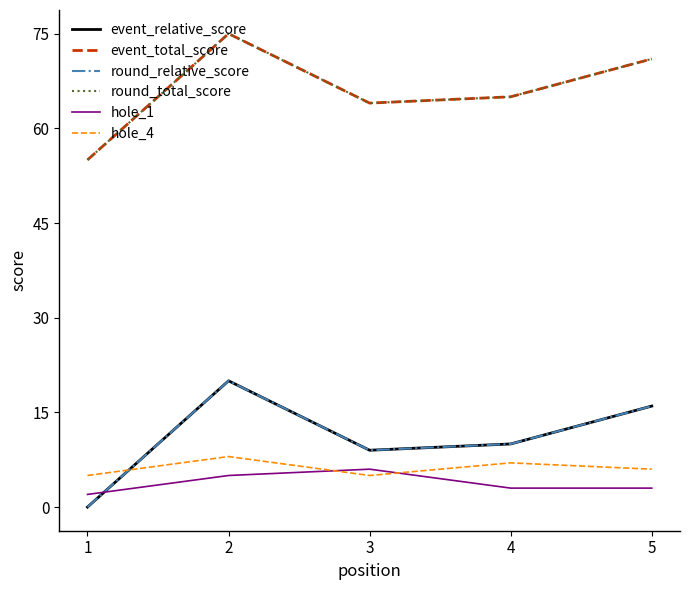

Read the event_total_score value at 4.

65